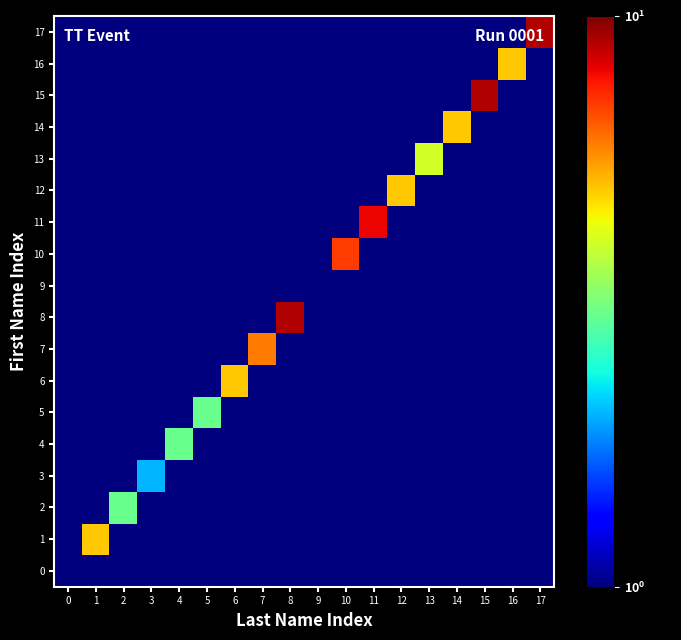

At 4, list the series in order from smallest to largest.

0, 1, 2, 9, 10, 11, 12, 13, 15, 3, 5, 6, 7, 8, 14, 16, 17, 4